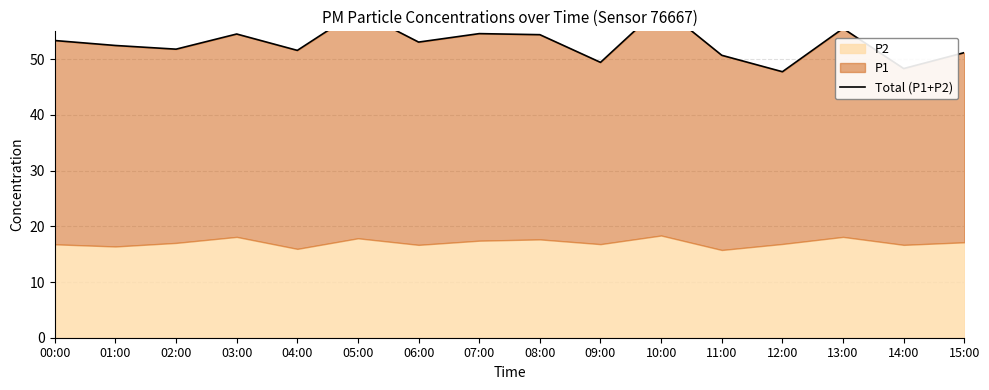

What is the maximum value shown in the chart?

59.5